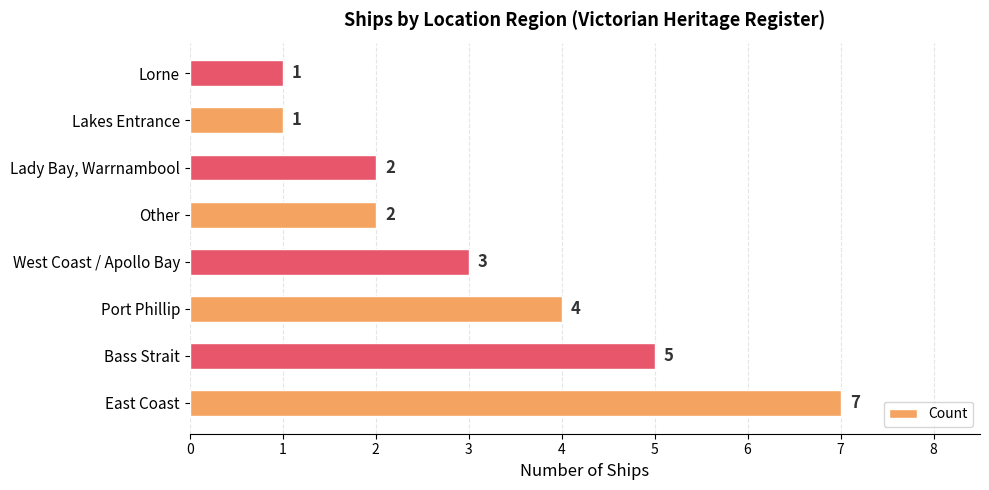

Does the chart contain any negative values?

No